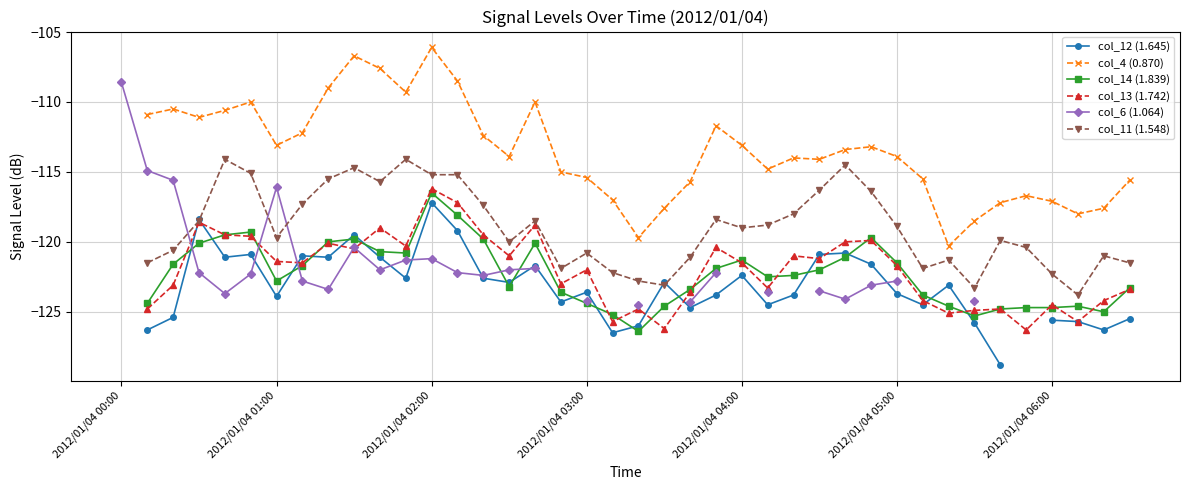

What is the minimum value shown in the chart?

-128.8